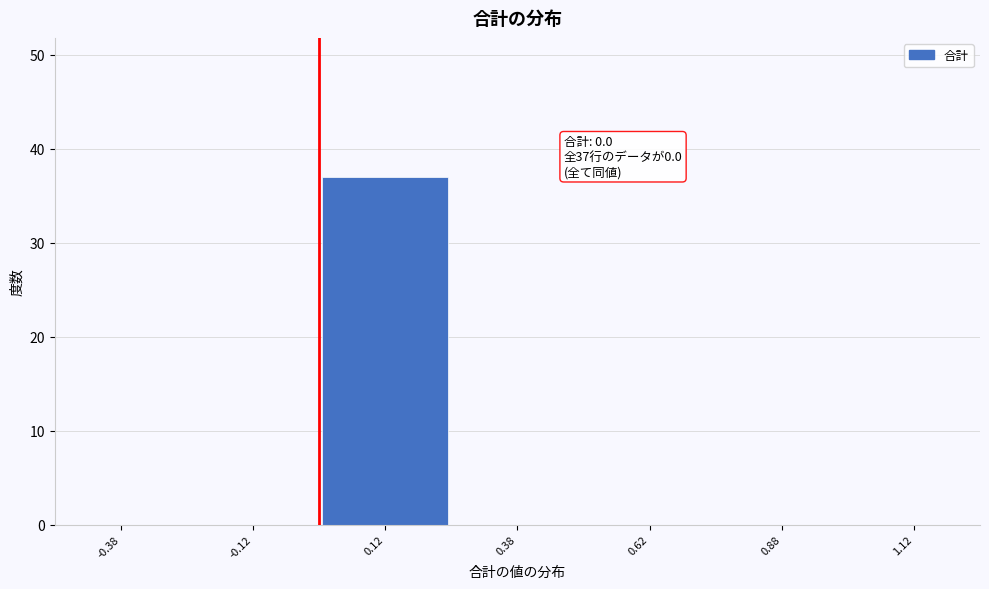

Which range on the x-axis has the tallest bar?

0.00 to 0.25